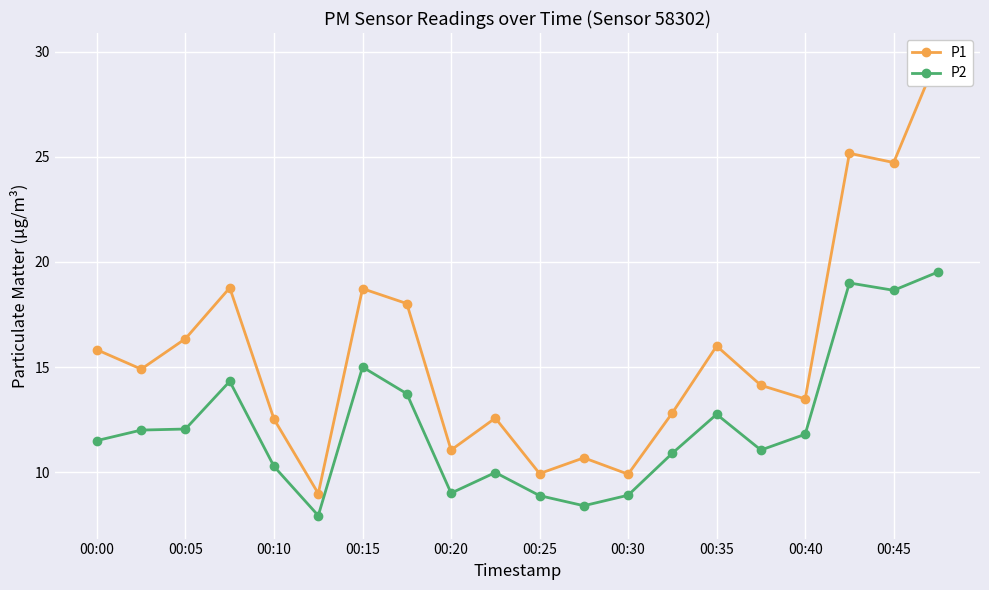

Rank the series by their average value, from lowest to highest.

P2, P1